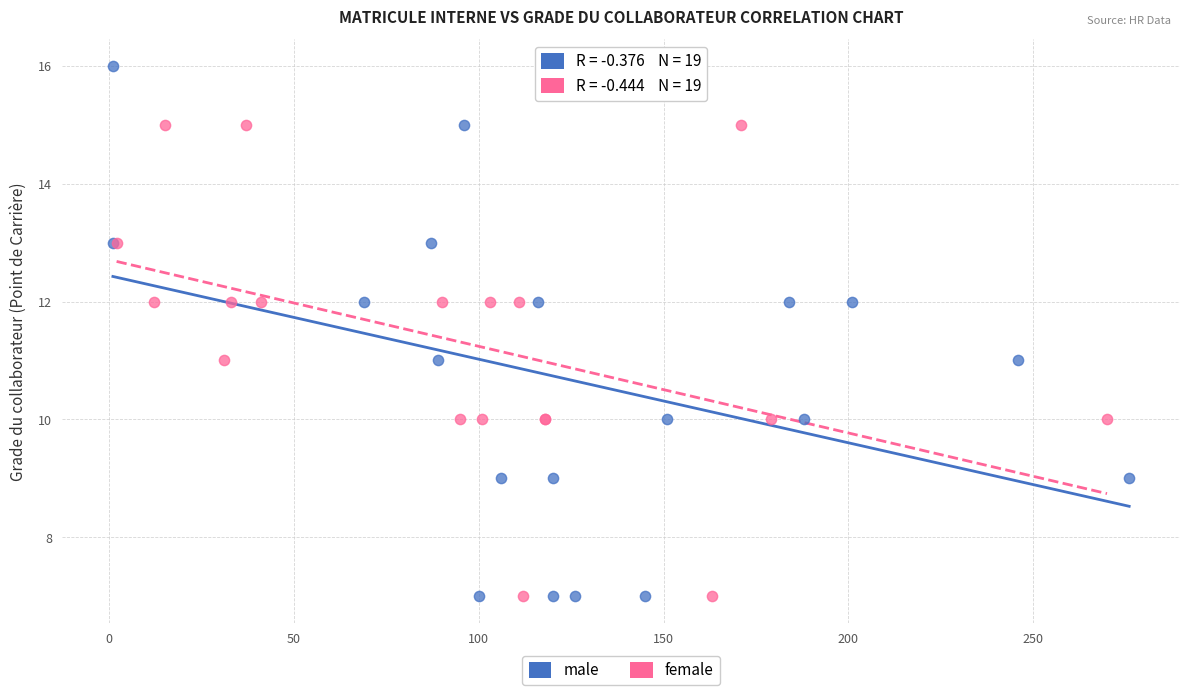

What are all the series names shown in the legend?

male, female